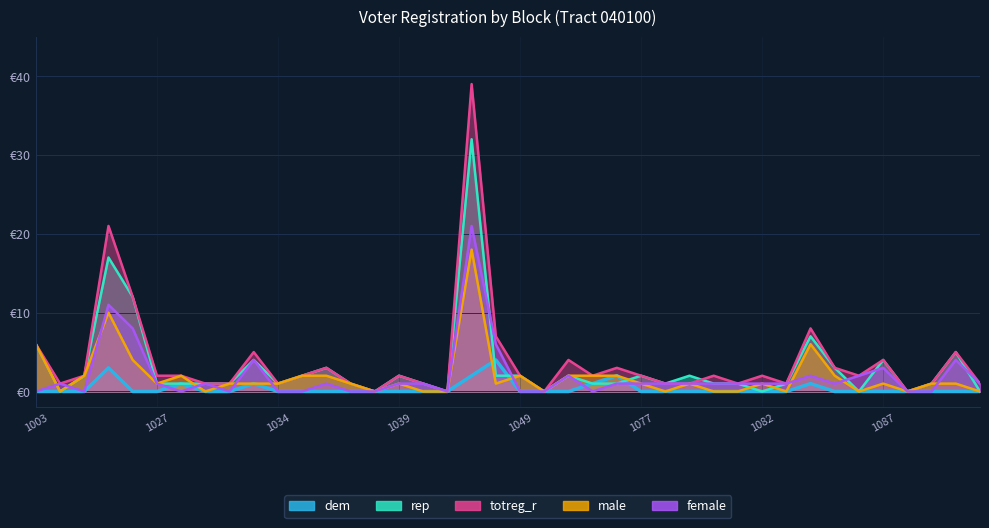

Which series has the largest range (max minus min)?

totreg_r